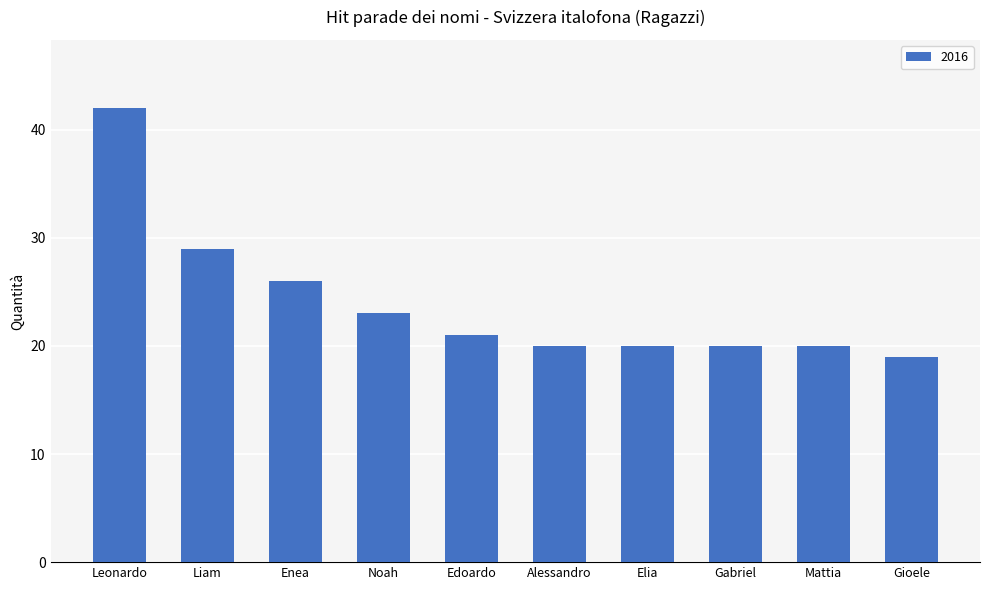

Reading left to right, transcribe all the data shown in this chart.

42	29	26	23	21	20	20	20	20	19